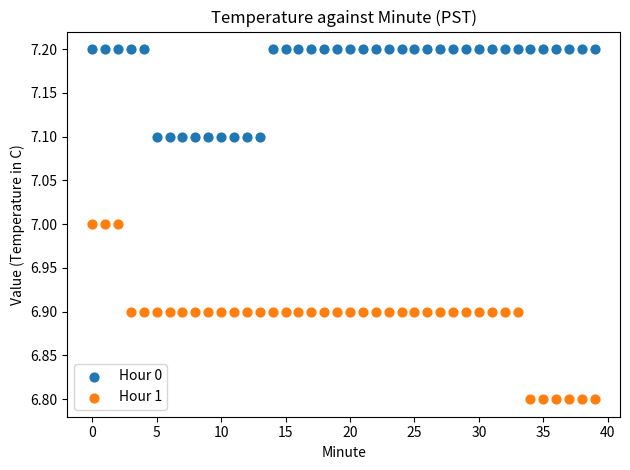

Which series has the largest Y range (max minus min)?

Hour 1